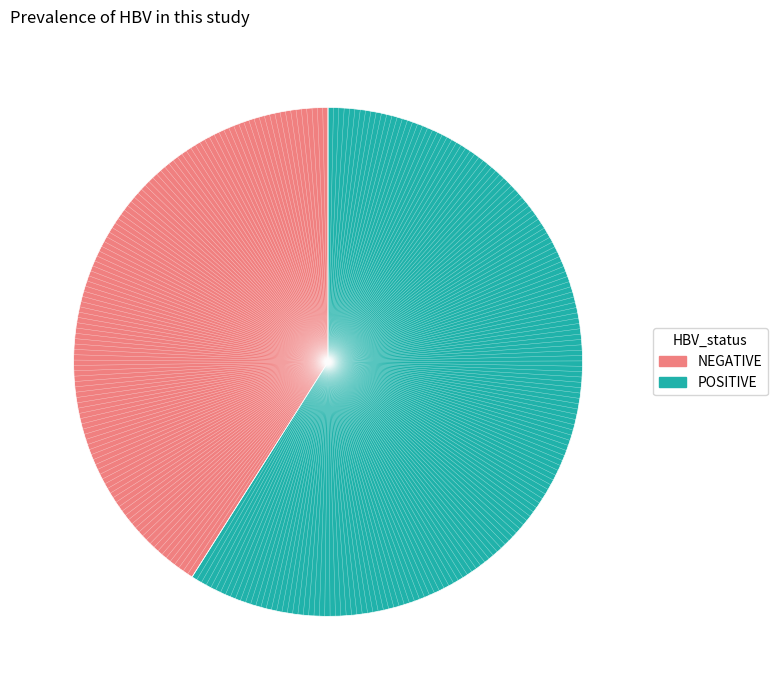

Does any single category account for the majority?

Yes